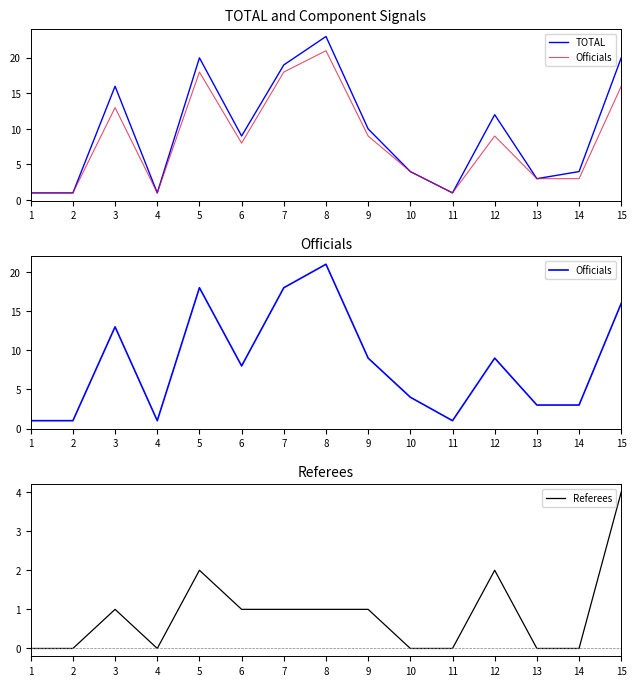

What is the sum of all TOTAL values?

144